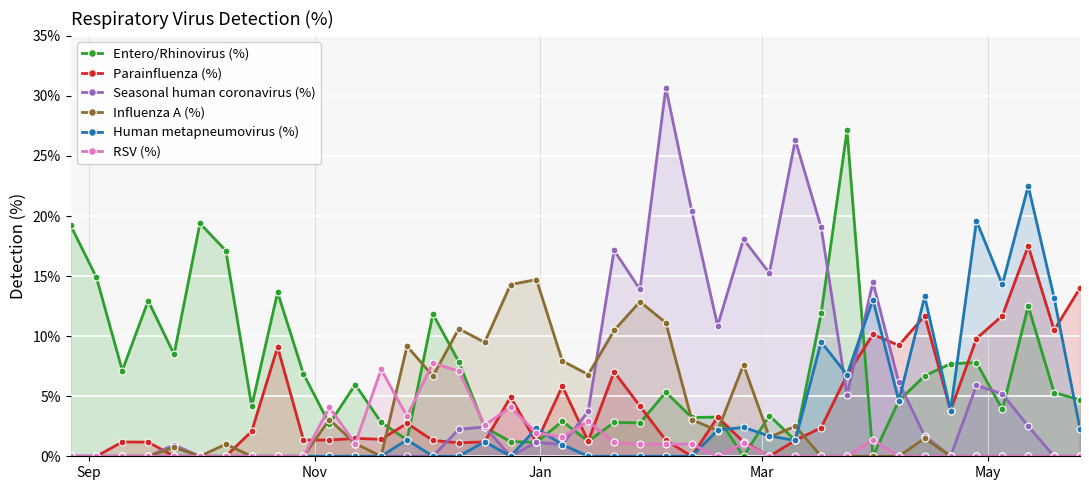

Rank the series by their maximum value, from highest to lowest.

Seasonal human coronavirus (%), Entero/Rhinovirus (%), Human metapneumovirus (%), Parainfluenza (%), Influenza A (%), RSV (%)